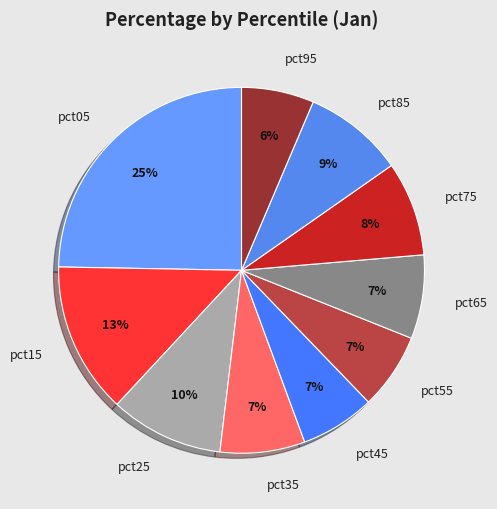

Which slice is the largest?

pct05